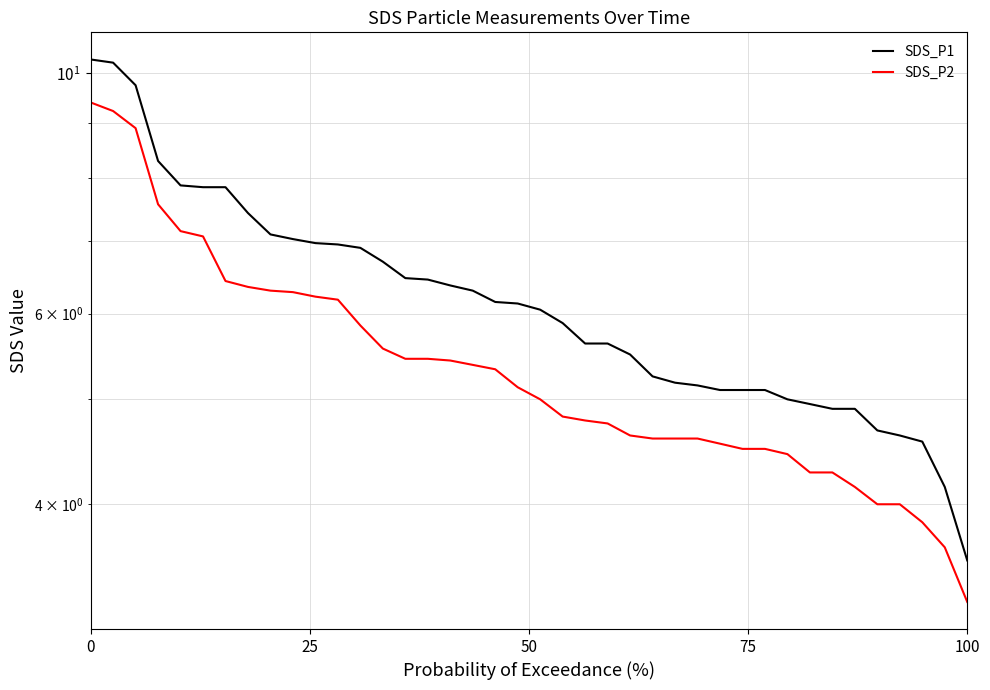

At which category does the chart reach its minimum across all series?

100